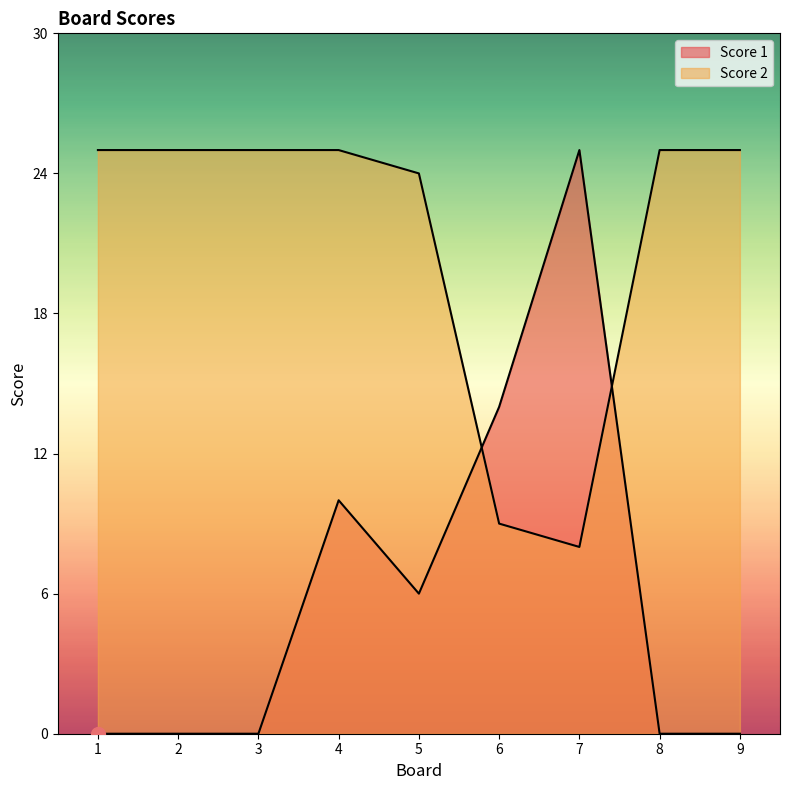

List the labels in order of Score 2 value, largest first.

7, 6, 4, 5, 1, 2, 3, 8, 9